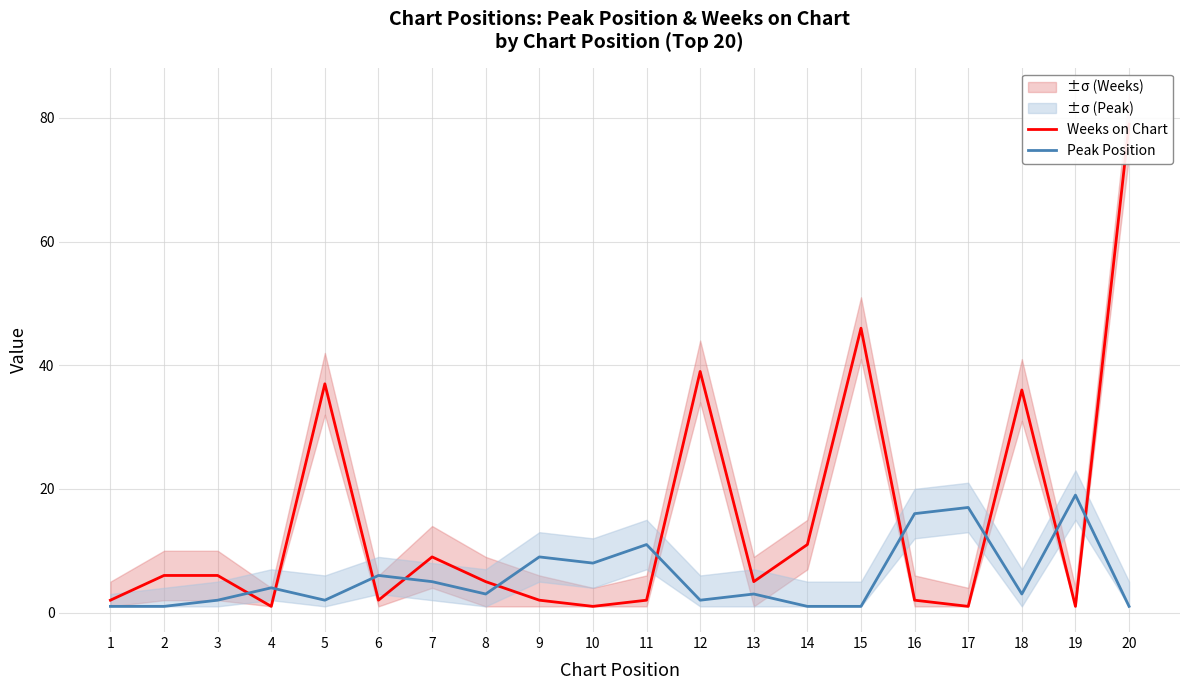

What is the difference between the highest and lowest values at 13?

2